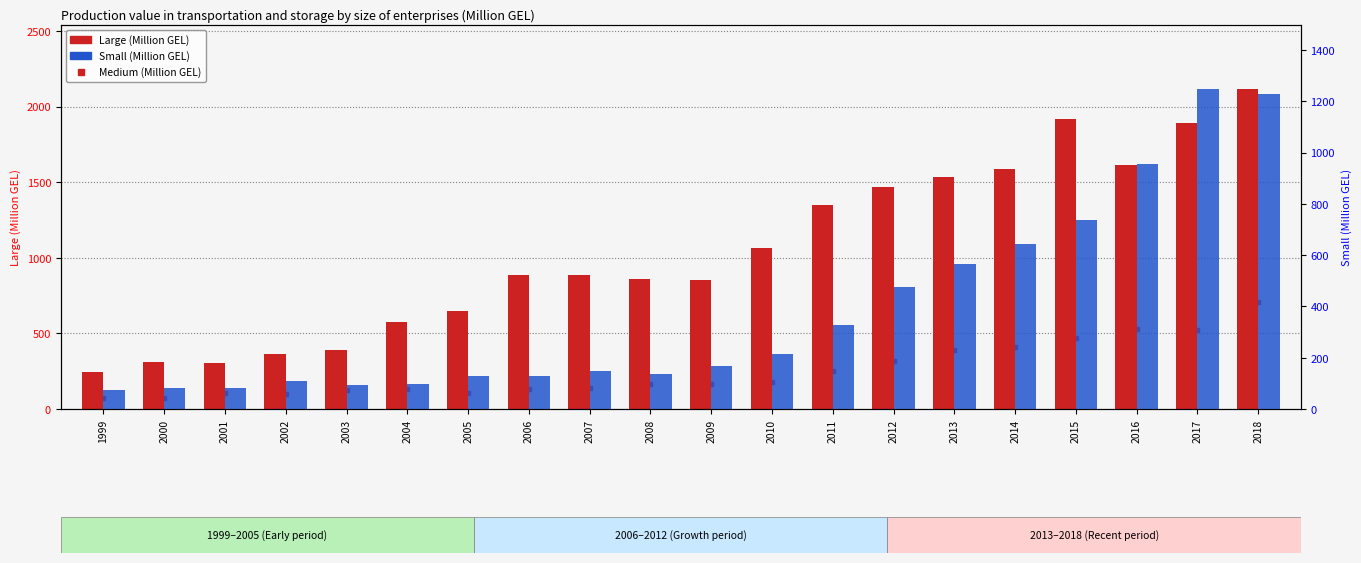

What are all the series names shown in the legend?

Medium, Large, Small